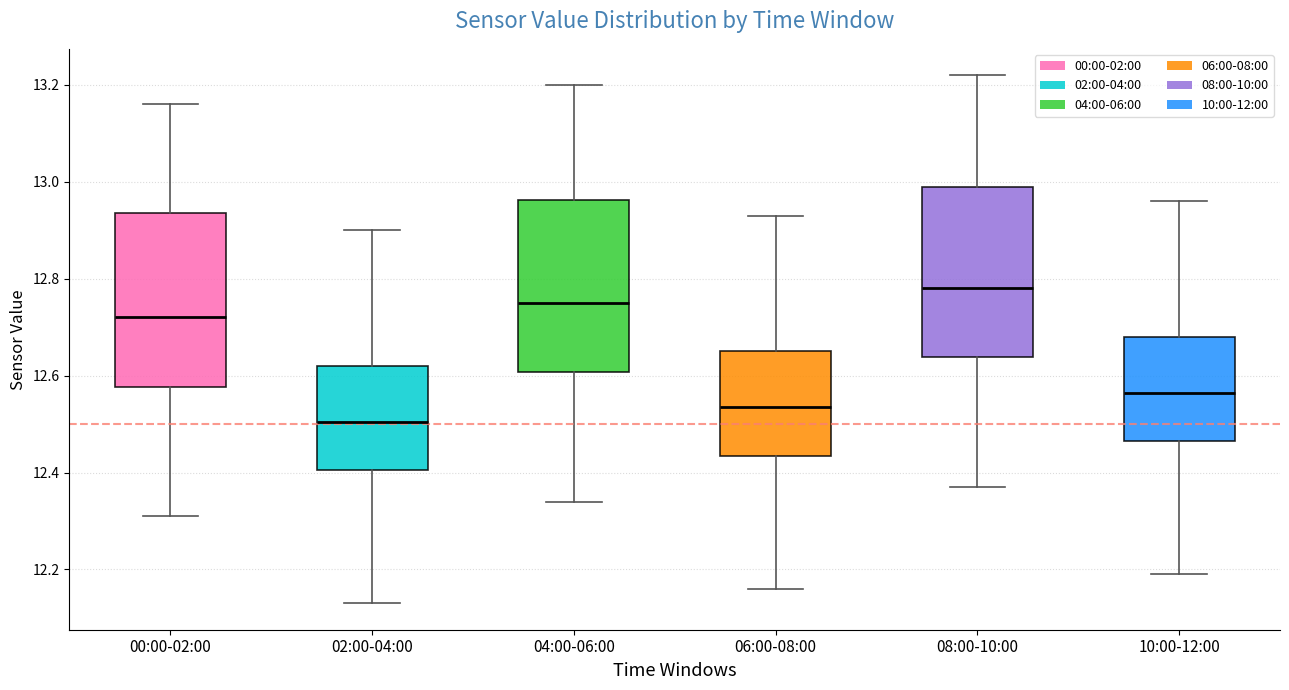

Reading left to right, transcribe this box plot: for each box, give where its median line is, the range the box spans, and where its two whiskers end, as read against the y-axis. The values are not printed on the chart, so give them approximately, as read against the axis.

00:00-02:00: median 12.72, box 12.58 to 12.94, whiskers 12.32 to 13.16
02:00-04:00: median 12.50, box 12.40 to 12.62, whiskers 12.14 to 12.90
04:00-06:00: median 12.76, box 12.60 to 12.96, whiskers 12.34 to 13.20
06:00-08:00: median 12.54, box 12.44 to 12.66, whiskers 12.16 to 12.94
08:00-10:00: median 12.78, box 12.64 to 13.00, whiskers 12.38 to 13.22
10:00-12:00: median 12.56, box 12.46 to 12.68, whiskers 12.20 to 12.96